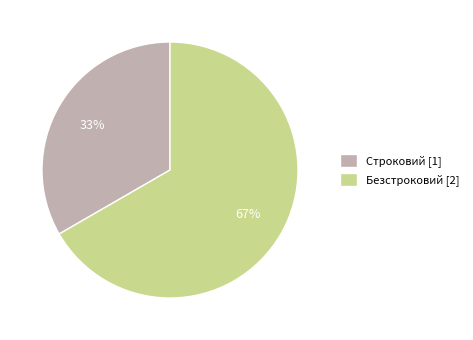

True or false: Строковий accounts for 41% of the total.

False